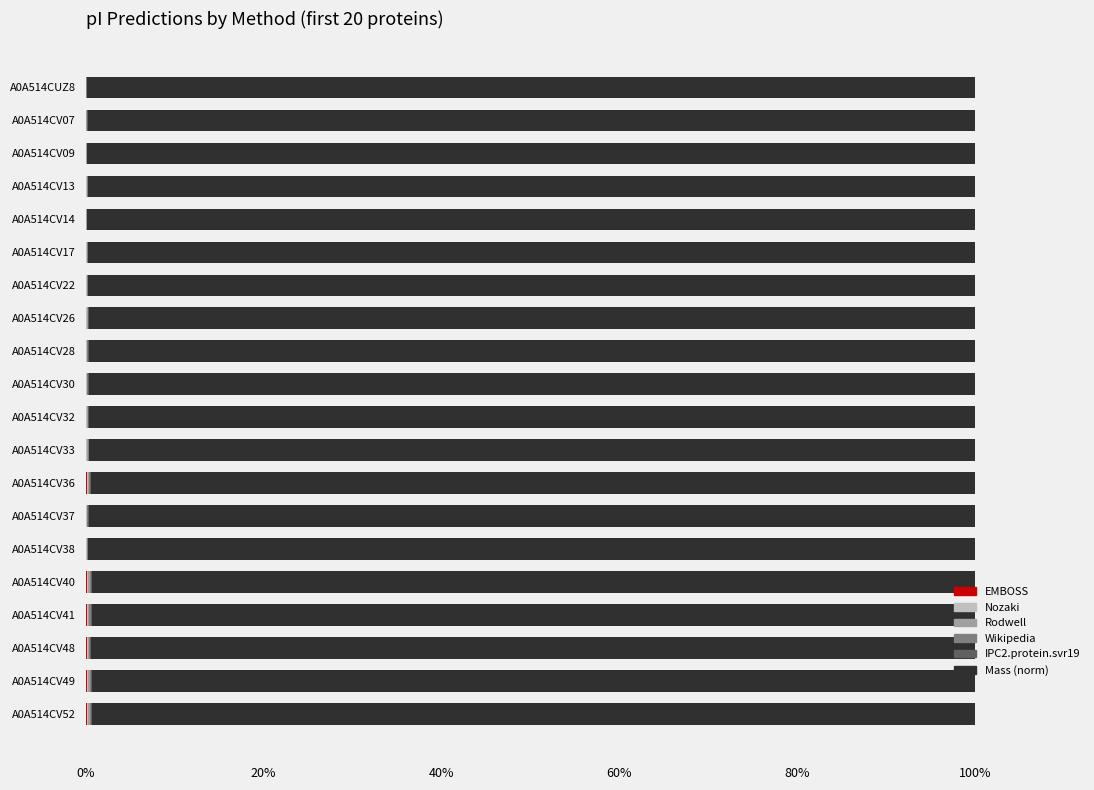

Count the number of data series in this chart.

6